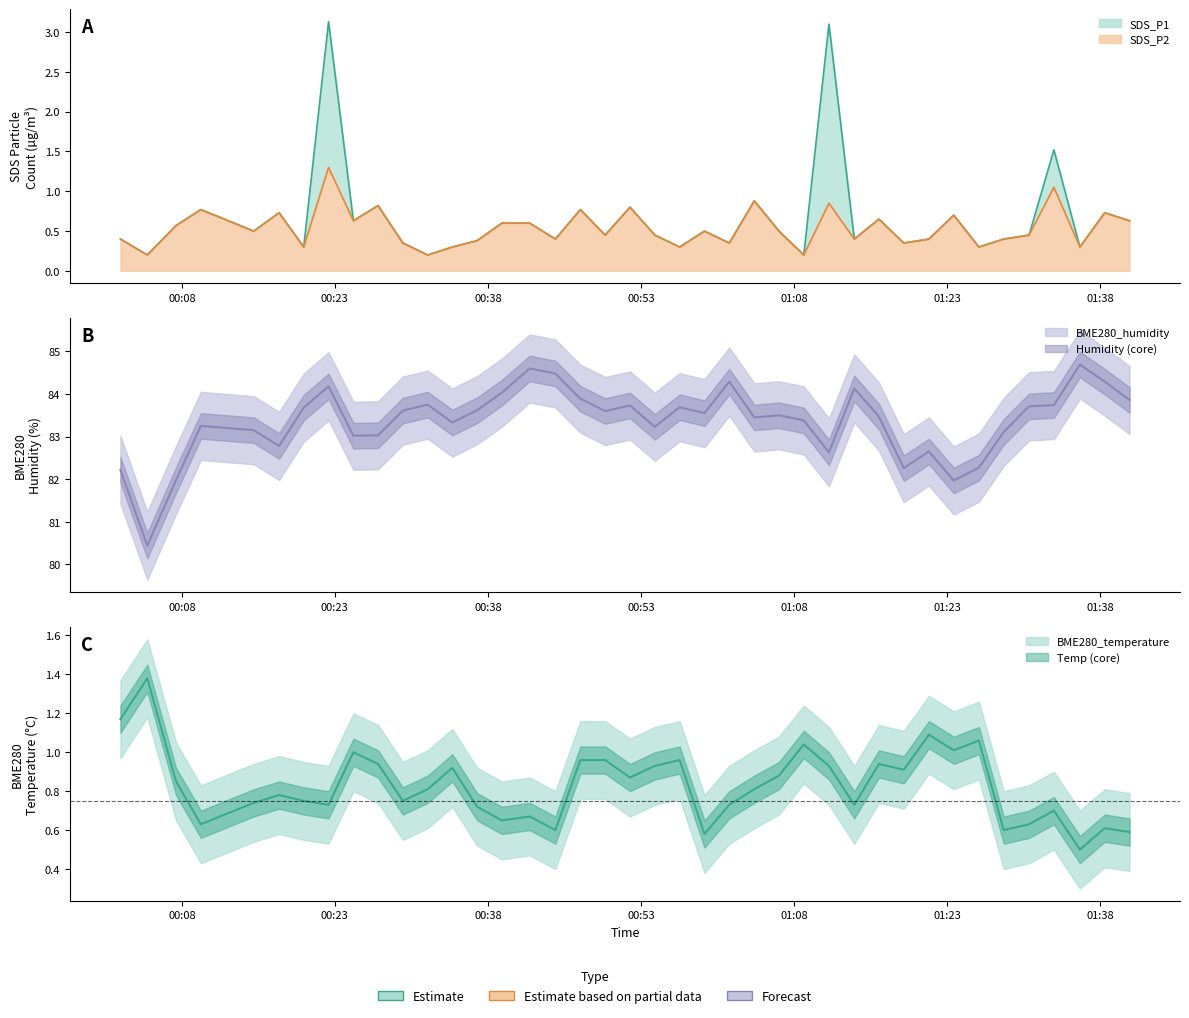

Reading left to right, list all the values displayed in this chart.

SDS_P1: 2023/02/09 00:01:59=0.4	2023/02/09 00:04:37=0.2	2023/02/09 00:07:26=0.6	2023/02/09 00:09:52=0.8	2023/02/09 00:15:03=0.5	2023/02/09 00:17:32=0.7	2023/02/09 00:19:57=0.3	2023/02/09 00:22:23=3.1	2023/02/09 00:24:49=0.6	2023/02/09 00:27:14=0.8	2023/02/09 00:29:40=0.3	2023/02/09 00:32:06=0.2	2023/02/09 00:34:31=0.3	2023/02/09 00:36:57=0.4	2023/02/09 00:39:22=0.6	2023/02/09 00:42:06=0.6	2023/02/09 00:44:37=0.4	2023/02/09 00:47:04=0.8	2023/02/09 00:49:30=0.5	2023/02/09 00:51:56=0.8	2023/02/09 00:54:22=0.5	2023/02/09 00:56:48=0.3	2023/02/09 00:59:14=0.5	2023/02/09 01:01:40=0.3	2023/02/09 01:04:07=0.9	2023/02/09 01:06:32=0.5	2023/02/09 01:08:58=0.2	2023/02/09 01:11:26=3.1	2023/02/09 01:13:55=0.4	2023/02/09 01:16:20=0.7	2023/02/09 01:18:46=0.3	2023/02/09 01:21:14=0.4	2023/02/09 01:23:40=0.7	2023/02/09 01:26:08=0.3	2023/02/09 01:28:34=0.4	2023/02/09 01:31:03=0.5	2023/02/09 01:33:29=1.5	2023/02/09 01:36:02=0.3	2023/02/09 01:38:28=0.7	2023/02/09 01:40:54=0.6
SDS_P2: 2023/02/09 00:01:59=0.4	2023/02/09 00:04:37=0.2	2023/02/09 00:07:26=0.6	2023/02/09 00:09:52=0.8	2023/02/09 00:15:03=0.5	2023/02/09 00:17:32=0.7	2023/02/09 00:19:57=0.3	2023/02/09 00:22:23=1.3	2023/02/09 00:24:49=0.6	2023/02/09 00:27:14=0.8	2023/02/09 00:29:40=0.3	2023/02/09 00:32:06=0.2	2023/02/09 00:34:31=0.3	2023/02/09 00:36:57=0.4	2023/02/09 00:39:22=0.6	2023/02/09 00:42:06=0.6	2023/02/09 00:44:37=0.4	2023/02/09 00:47:04=0.8	2023/02/09 00:49:30=0.5	2023/02/09 00:51:56=0.8	2023/02/09 00:54:22=0.5	2023/02/09 00:56:48=0.3	2023/02/09 00:59:14=0.5	2023/02/09 01:01:40=0.3	2023/02/09 01:04:07=0.9	2023/02/09 01:06:32=0.5	2023/02/09 01:08:58=0.2	2023/02/09 01:11:26=0.8	2023/02/09 01:13:55=0.4	2023/02/09 01:16:20=0.7	2023/02/09 01:18:46=0.3	2023/02/09 01:21:14=0.4	2023/02/09 01:23:40=0.7	2023/02/09 01:26:08=0.3	2023/02/09 01:28:34=0.4	2023/02/09 01:31:03=0.5	2023/02/09 01:33:29=1.1	2023/02/09 01:36:02=0.3	2023/02/09 01:38:28=0.7	2023/02/09 01:40:54=0.6
BME280_temperature: 2023/02/09 00:01:59=1.2	2023/02/09 00:04:37=1.4	2023/02/09 00:07:26=0.8	2023/02/09 00:09:52=0.6	2023/02/09 00:15:03=0.7	2023/02/09 00:17:32=0.8	2023/02/09 00:19:57=0.8	2023/02/09 00:22:23=0.7	2023/02/09 00:24:49=1.0	2023/02/09 00:27:14=0.9	2023/02/09 00:29:40=0.8	2023/02/09 00:32:06=0.8	2023/02/09 00:34:31=0.9	2023/02/09 00:36:57=0.7	2023/02/09 00:39:22=0.7	2023/02/09 00:42:06=0.7	2023/02/09 00:44:37=0.6	2023/02/09 00:47:04=1.0	2023/02/09 00:49:30=1.0	2023/02/09 00:51:56=0.9	2023/02/09 00:54:22=0.9	2023/02/09 00:56:48=1.0	2023/02/09 00:59:14=0.6	2023/02/09 01:01:40=0.7	2023/02/09 01:04:07=0.8	2023/02/09 01:06:32=0.9	2023/02/09 01:08:58=1.0	2023/02/09 01:11:26=0.9	2023/02/09 01:13:55=0.7	2023/02/09 01:16:20=0.9	2023/02/09 01:18:46=0.9	2023/02/09 01:21:14=1.1	2023/02/09 01:23:40=1.0	2023/02/09 01:26:08=1.1	2023/02/09 01:28:34=0.6	2023/02/09 01:31:03=0.6	2023/02/09 01:33:29=0.7	2023/02/09 01:36:02=0.5	2023/02/09 01:38:28=0.6	2023/02/09 01:40:54=0.6
BME280_humidity: 2023/02/09 00:01:59=82.2	2023/02/09 00:04:37=80.4	2023/02/09 00:07:26=82.0	2023/02/09 00:09:52=83.2	2023/02/09 00:15:03=83.2	2023/02/09 00:17:32=82.8	2023/02/09 00:19:57=83.7	2023/02/09 00:22:23=84.2	2023/02/09 00:24:49=83.0	2023/02/09 00:27:14=83.0	2023/02/09 00:29:40=83.6	2023/02/09 00:32:06=83.8	2023/02/09 00:34:31=83.3	2023/02/09 00:36:57=83.6	2023/02/09 00:39:22=84.0	2023/02/09 00:42:06=84.6	2023/02/09 00:44:37=84.5	2023/02/09 00:47:04=83.9	2023/02/09 00:49:30=83.6	2023/02/09 00:51:56=83.7	2023/02/09 00:54:22=83.2	2023/02/09 00:56:48=83.7	2023/02/09 00:59:14=83.5	2023/02/09 01:01:40=84.3	2023/02/09 01:04:07=83.5	2023/02/09 01:06:32=83.5	2023/02/09 01:08:58=83.4	2023/02/09 01:11:26=82.6	2023/02/09 01:13:55=84.1	2023/02/09 01:16:20=83.5	2023/02/09 01:18:46=82.3	2023/02/09 01:21:14=82.7	2023/02/09 01:23:40=82.0	2023/02/09 01:26:08=82.3	2023/02/09 01:28:34=83.1	2023/02/09 01:31:03=83.7	2023/02/09 01:33:29=83.7	2023/02/09 01:36:02=84.7	2023/02/09 01:38:28=84.3	2023/02/09 01:40:54=83.9